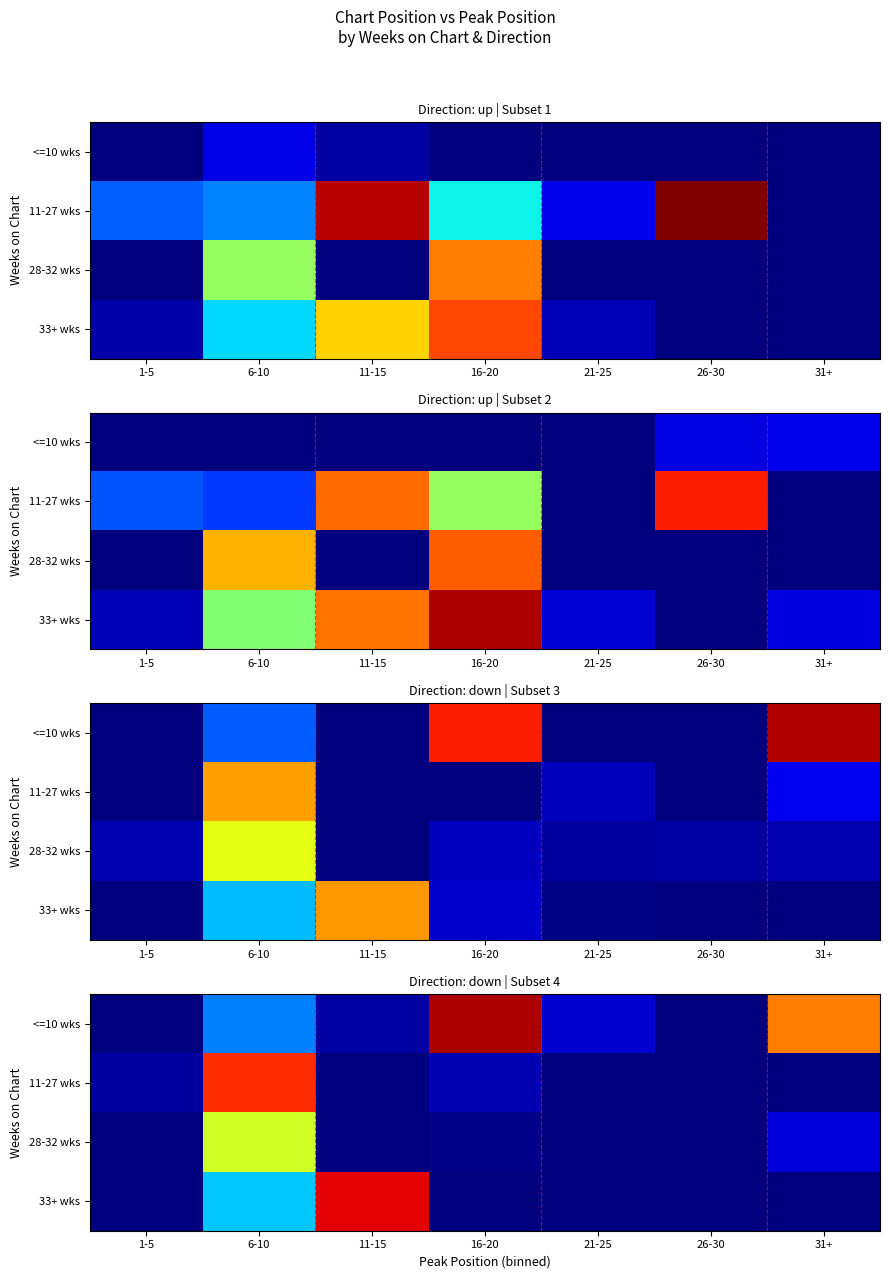

How many distinct data groups are displayed?

4